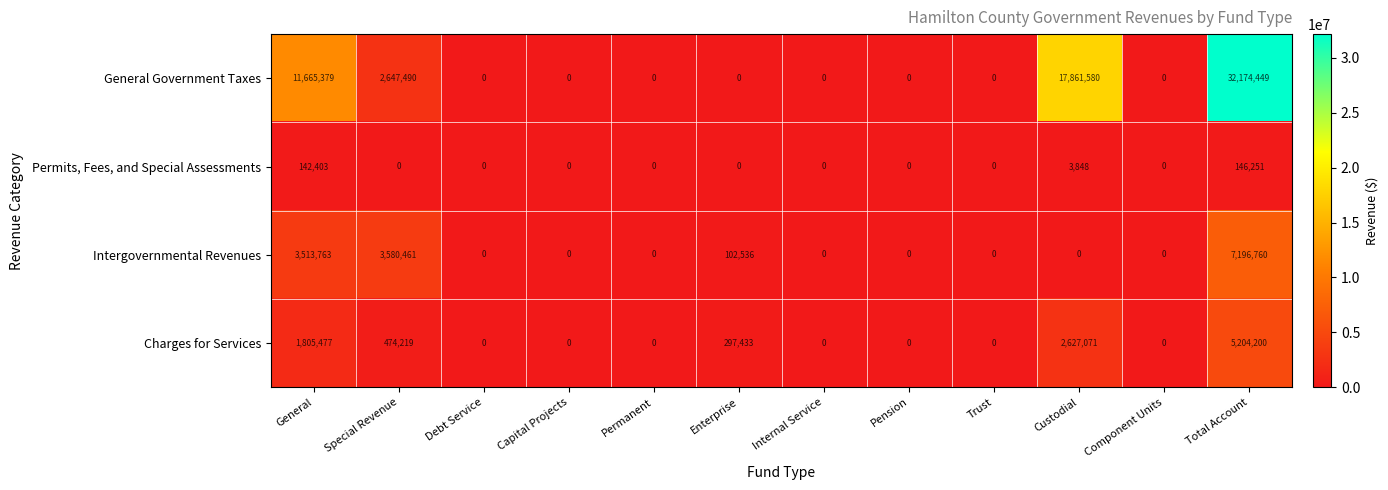

How many data points does each series have?

12